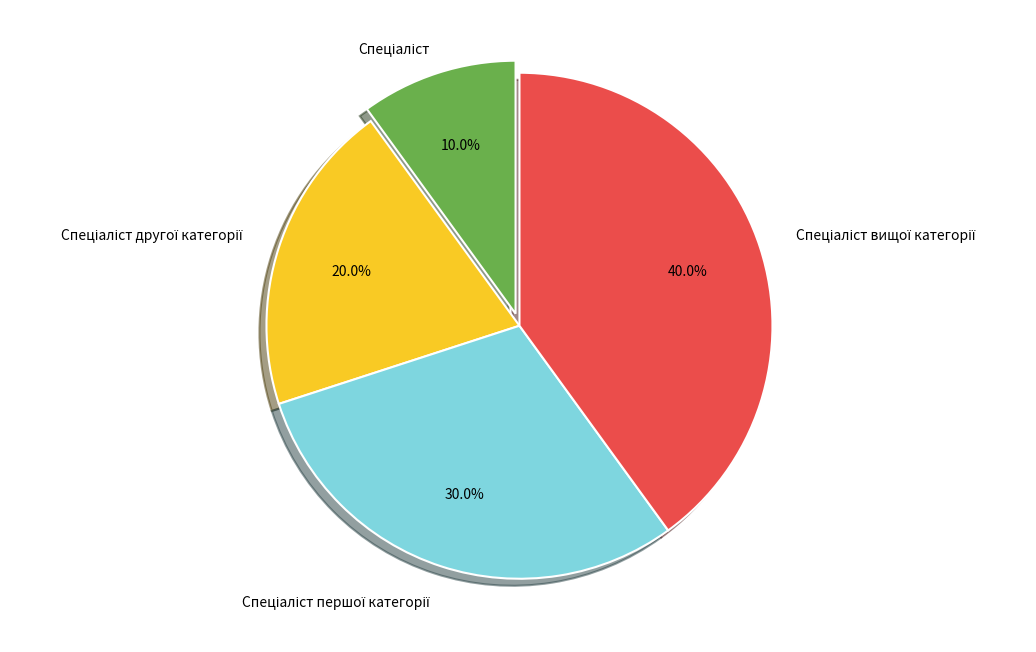

Does any single category account for the majority?

No